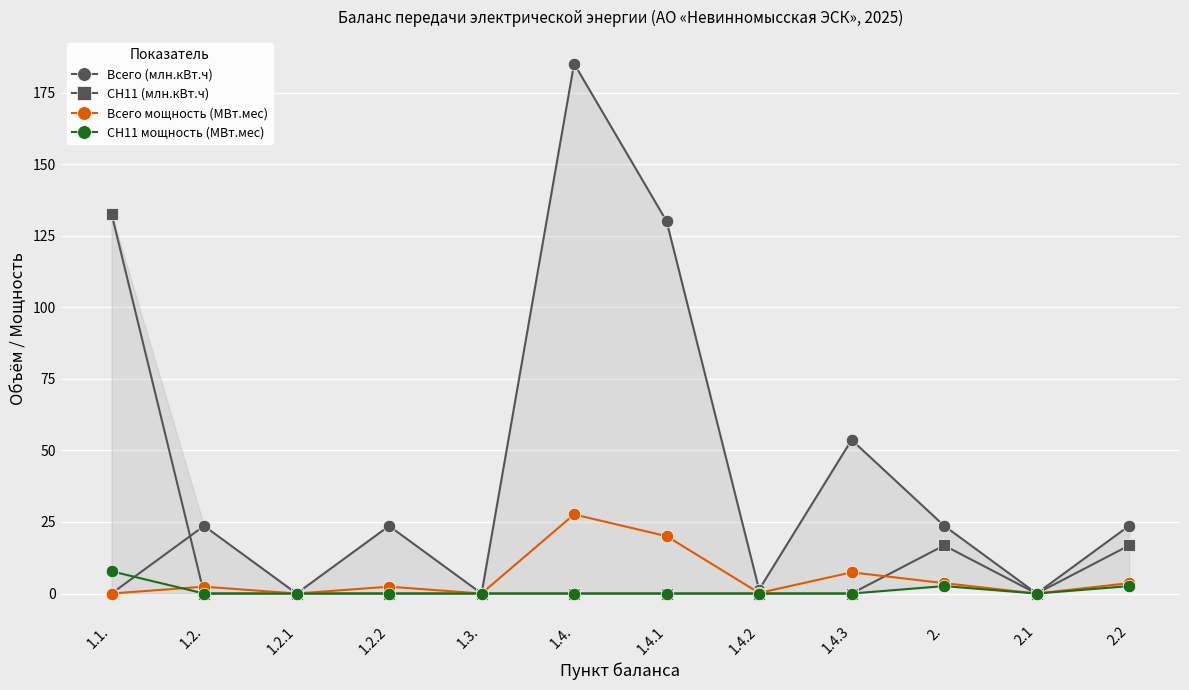

How many interior local valleys does the СН11 (млн.кВт.ч) series have?

1